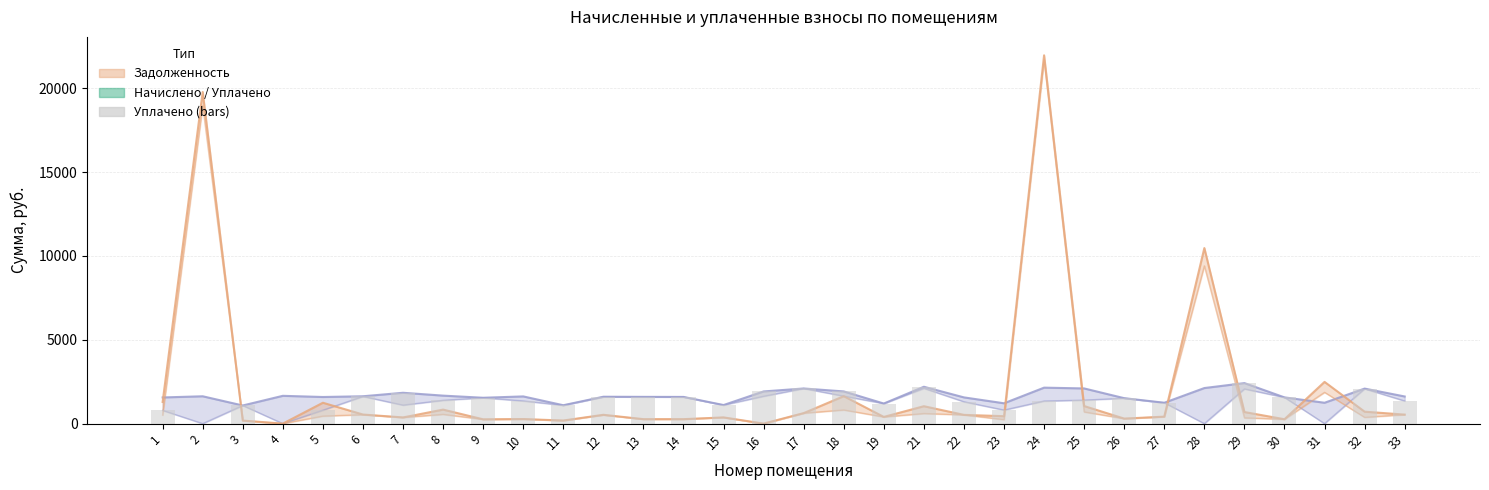

How many values in the уплачено (bars) series exceed 1389?

15